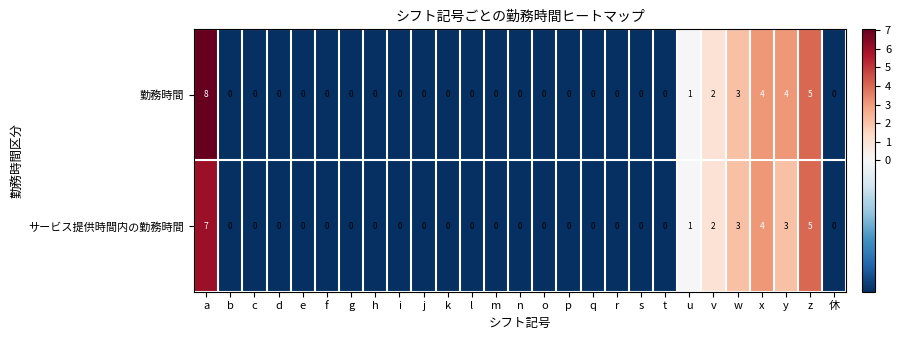

The サービス提供時間内の勤務時間 series shows 2 at l. True or false?

False